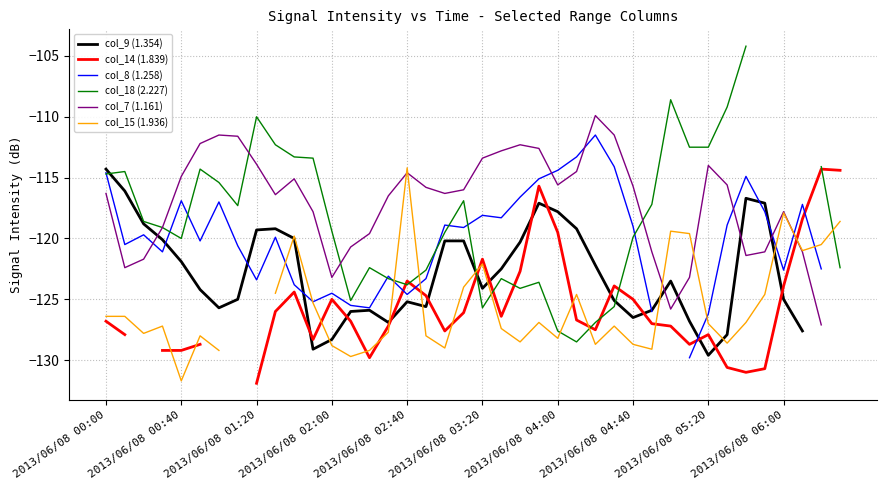

What is the sum of the col_14 (1.839) values at 17 and 2013/06/08 02:40?

-253.9